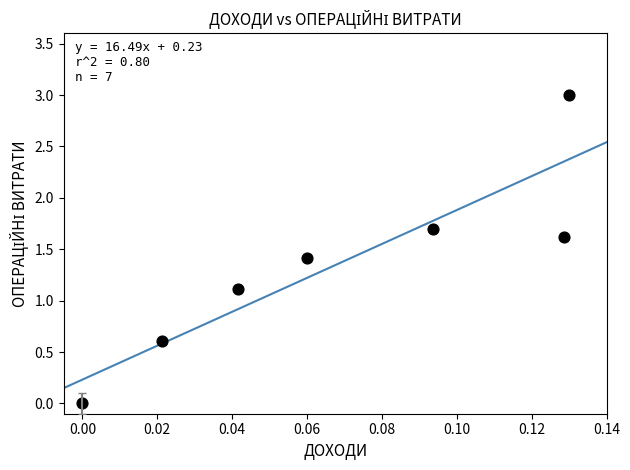

What Y value in the scatter plot is closest to 1?

1.1